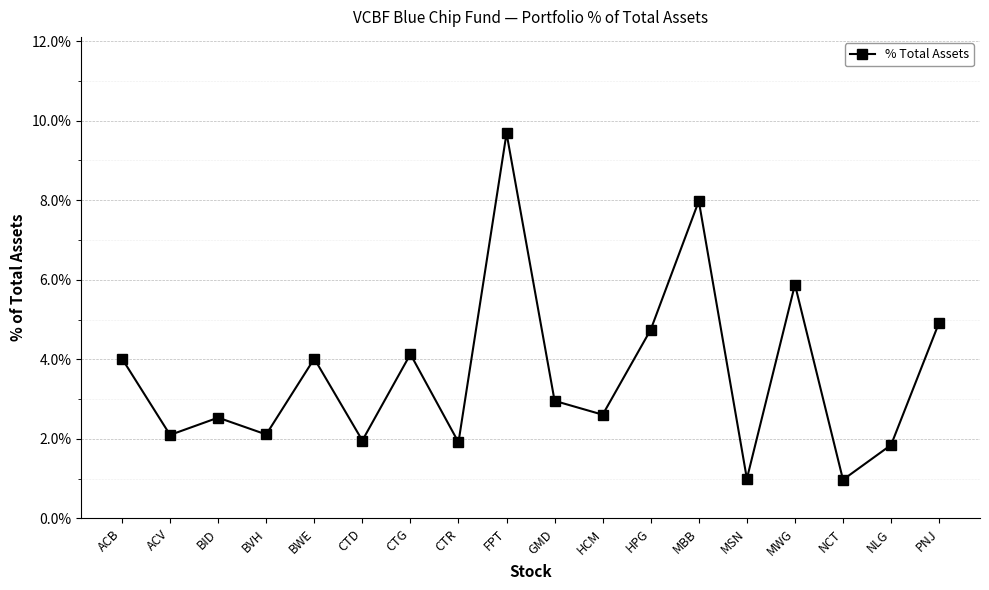

How many lines are shown in the chart?

1